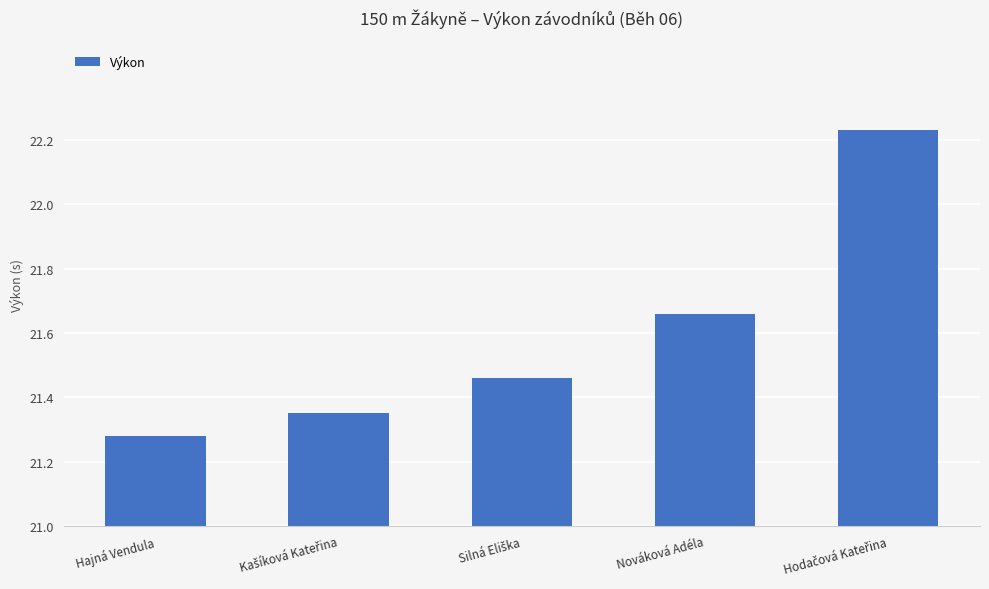

True or false: the data shows 13.0 at Hajná Vendula.

False